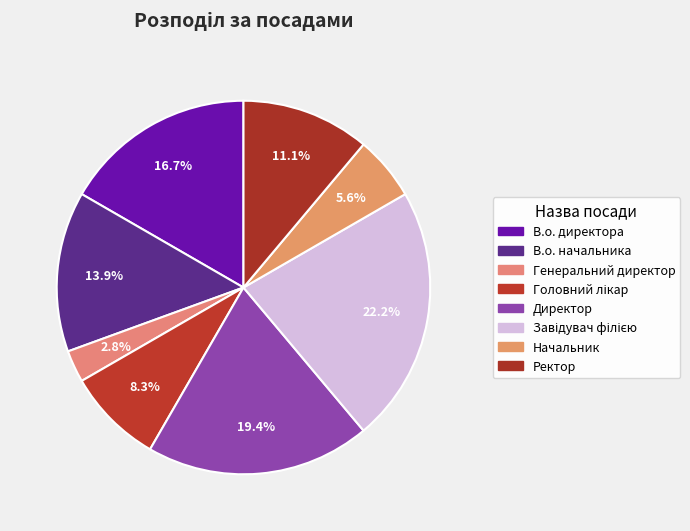

To the nearest percent, what percentage of the pie is Головний лікар?

8%